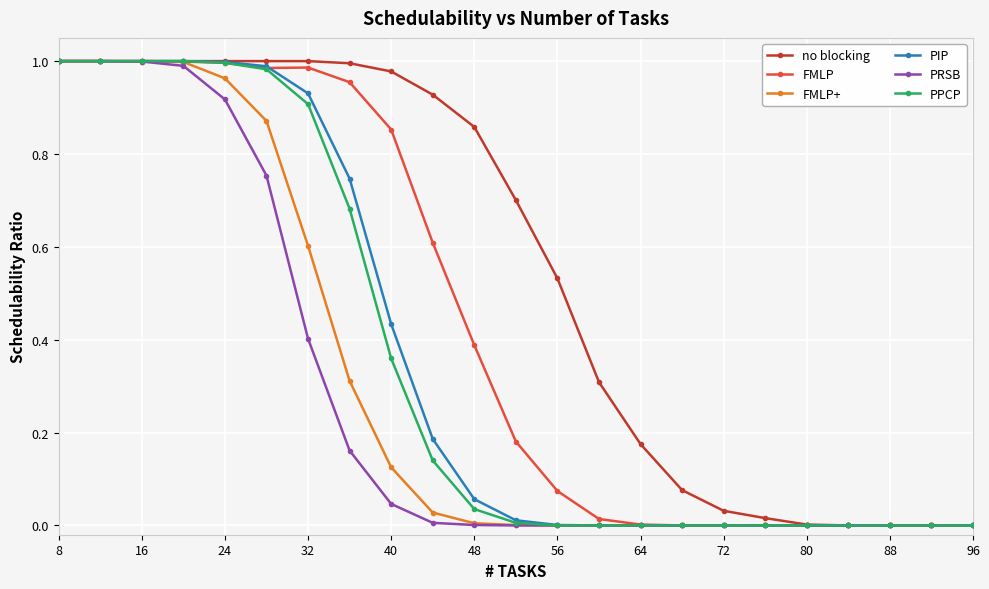

Which series has the largest total across all categories?

no blocking